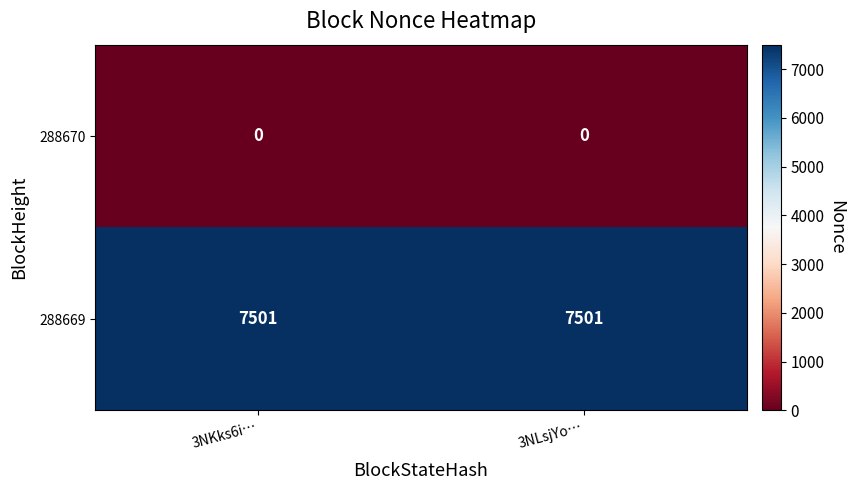

What is the maximum value for 288669?

7501